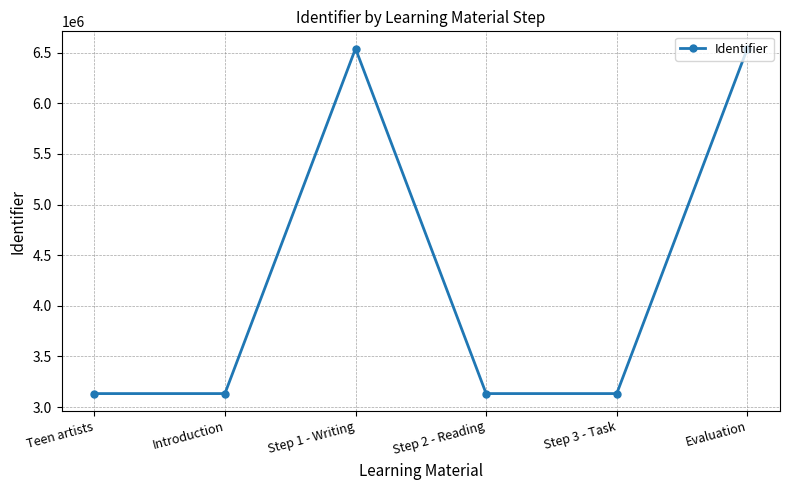

What is the difference between the maximum and minimum values?

3408002